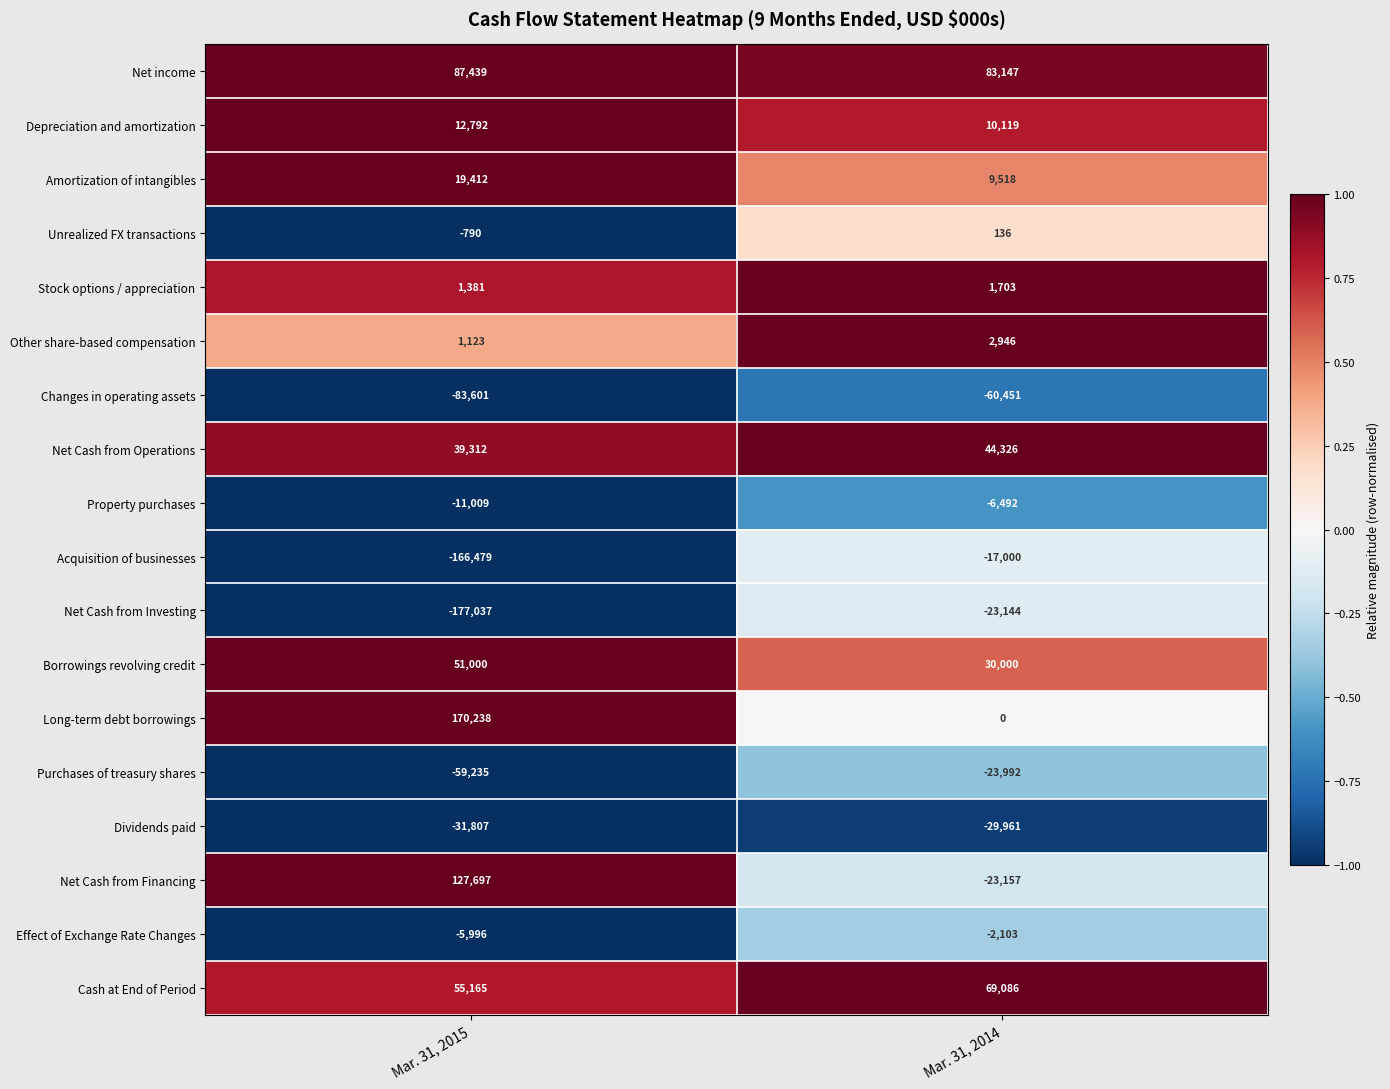

Which series has the largest total across all categories?

Net income